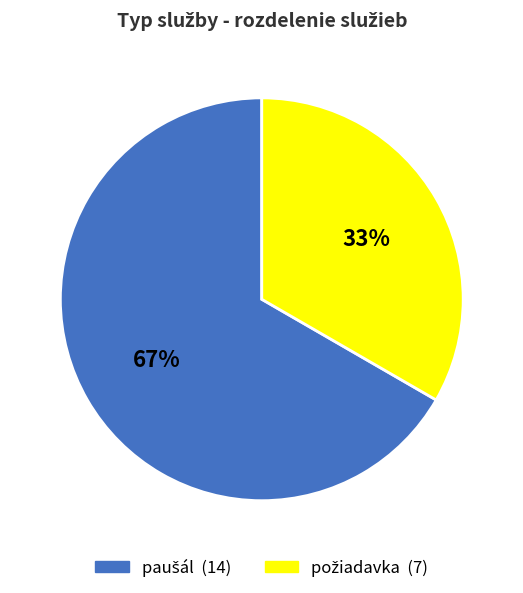

Is there any slice that represents more than half of the pie?

Yes